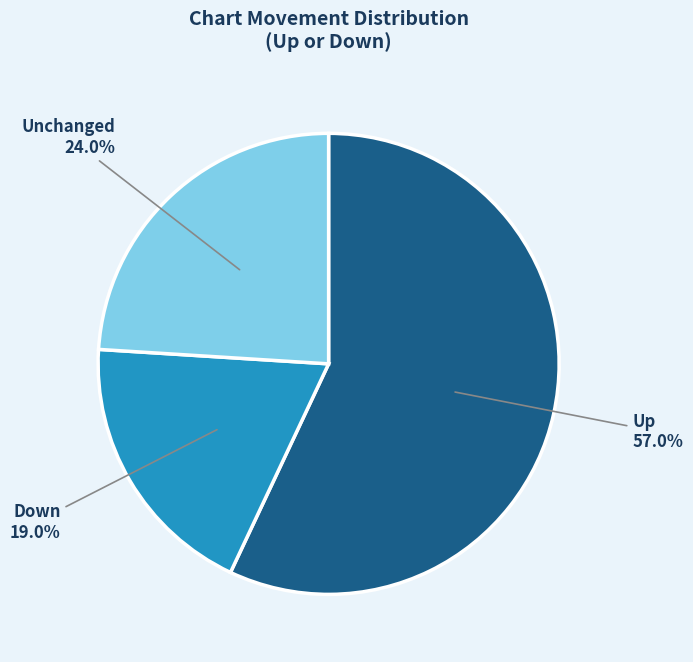

Is there any slice that represents more than half of the pie?

Yes